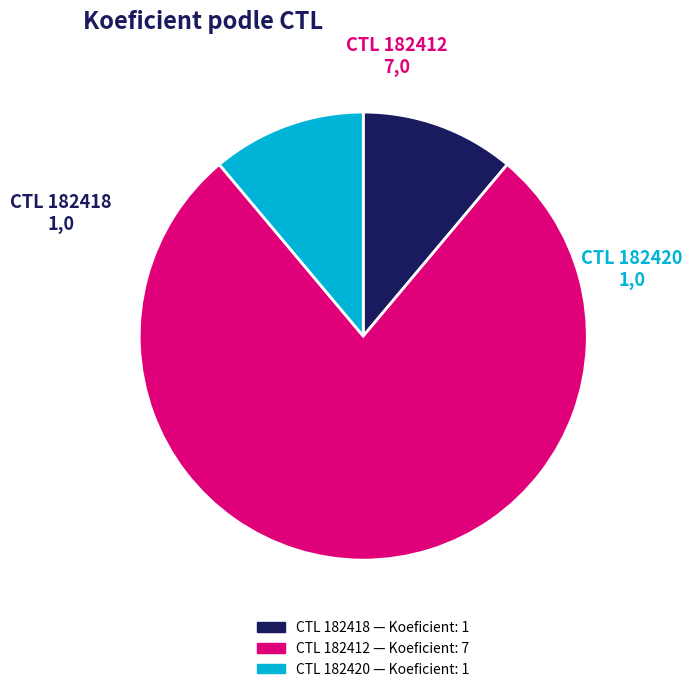

What is the majority slice?

CTL 182412